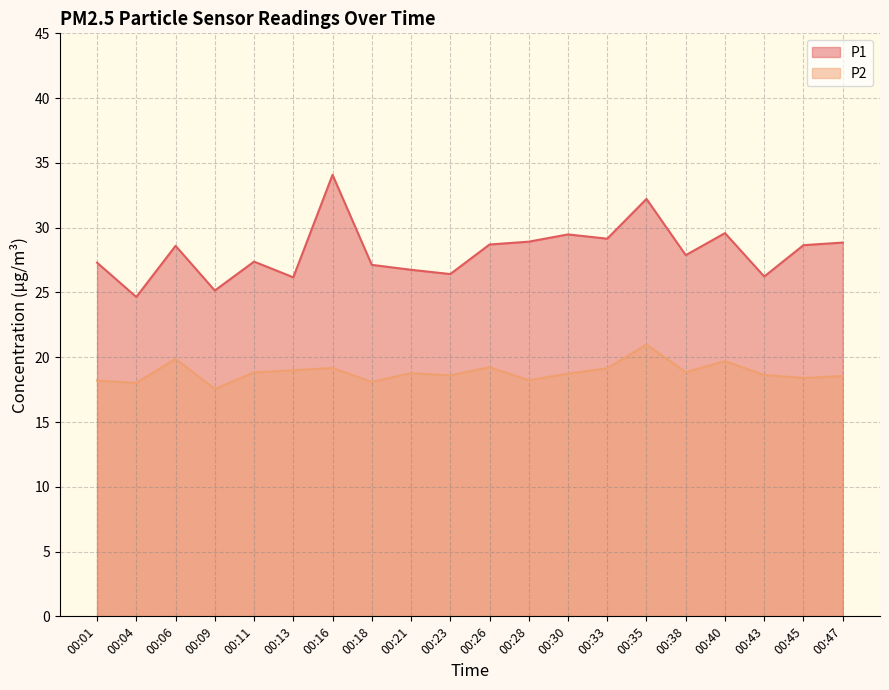

The value of P1 at 00:21 is 26.8. True or false?

True